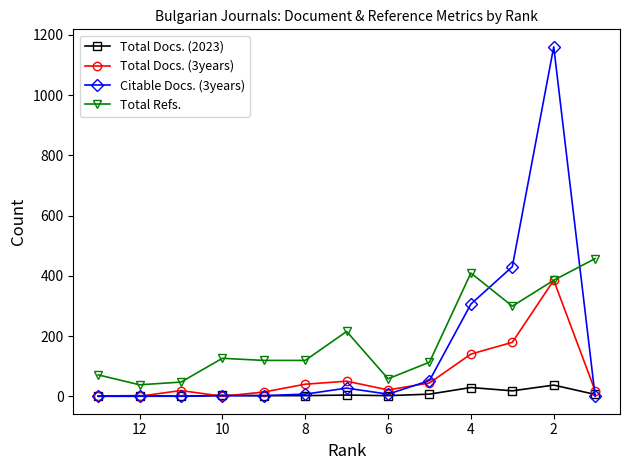

True or false: Total Docs. (3years) and Total Refs. intersect in this chart.

False